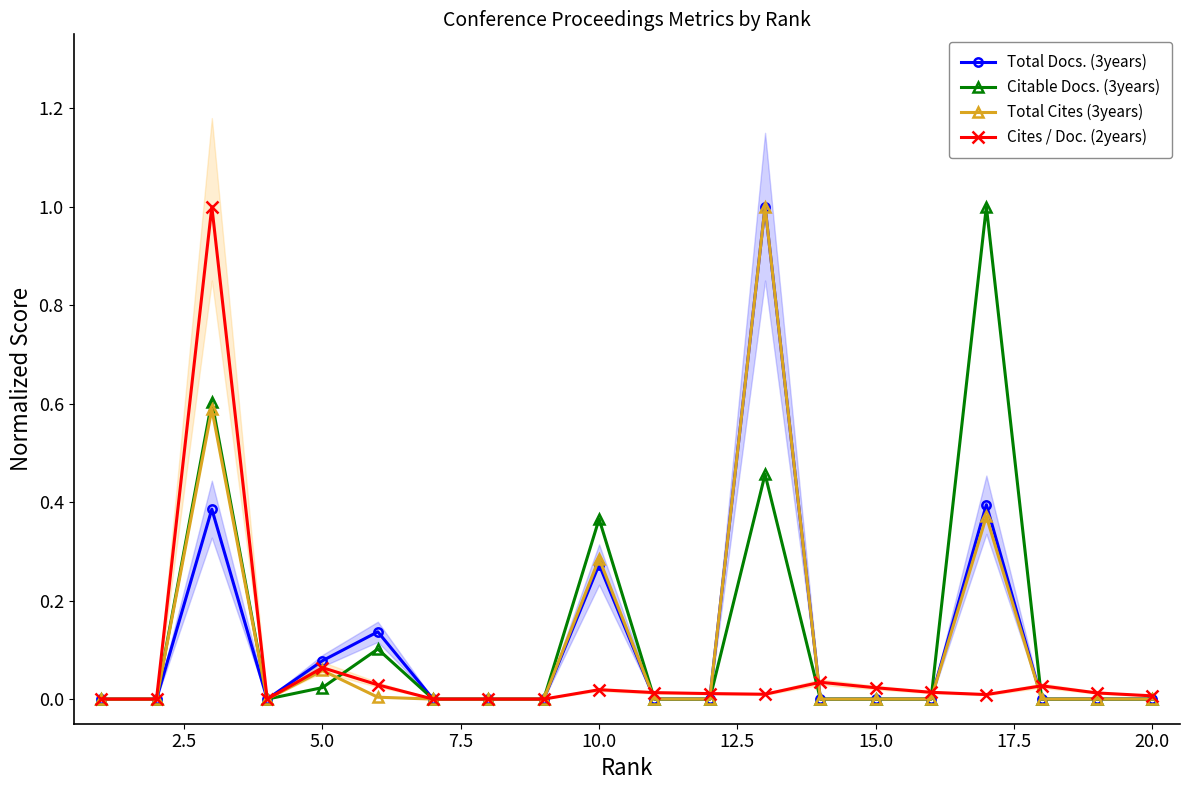

True or false: Total Docs. (3years) and Citable Docs. (3years) intersect in this chart.

False